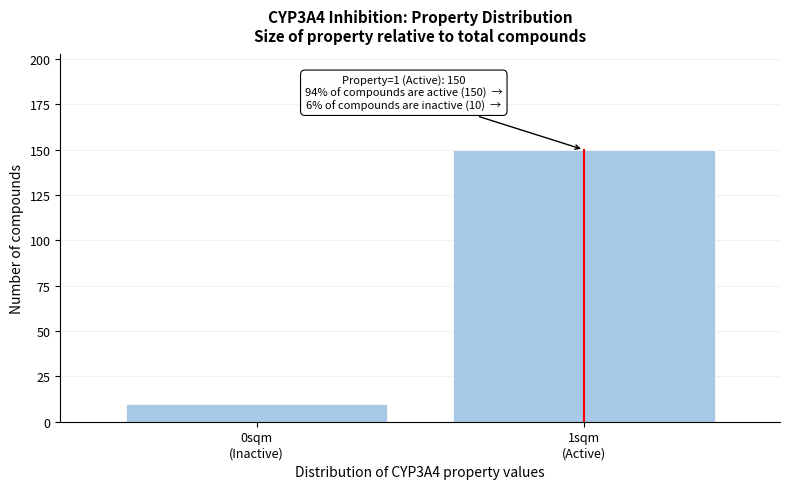

Reading left to right, extract all data points from this chart.

10	150